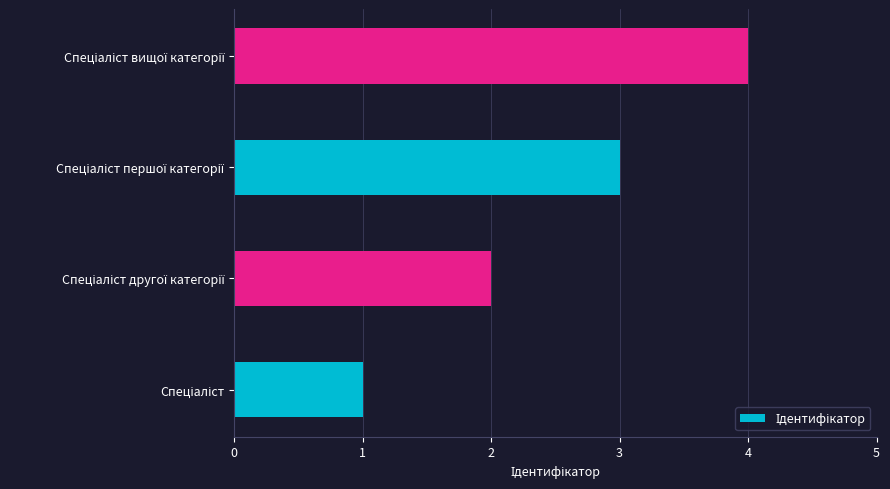

What is the difference between the maximum and minimum values?

3